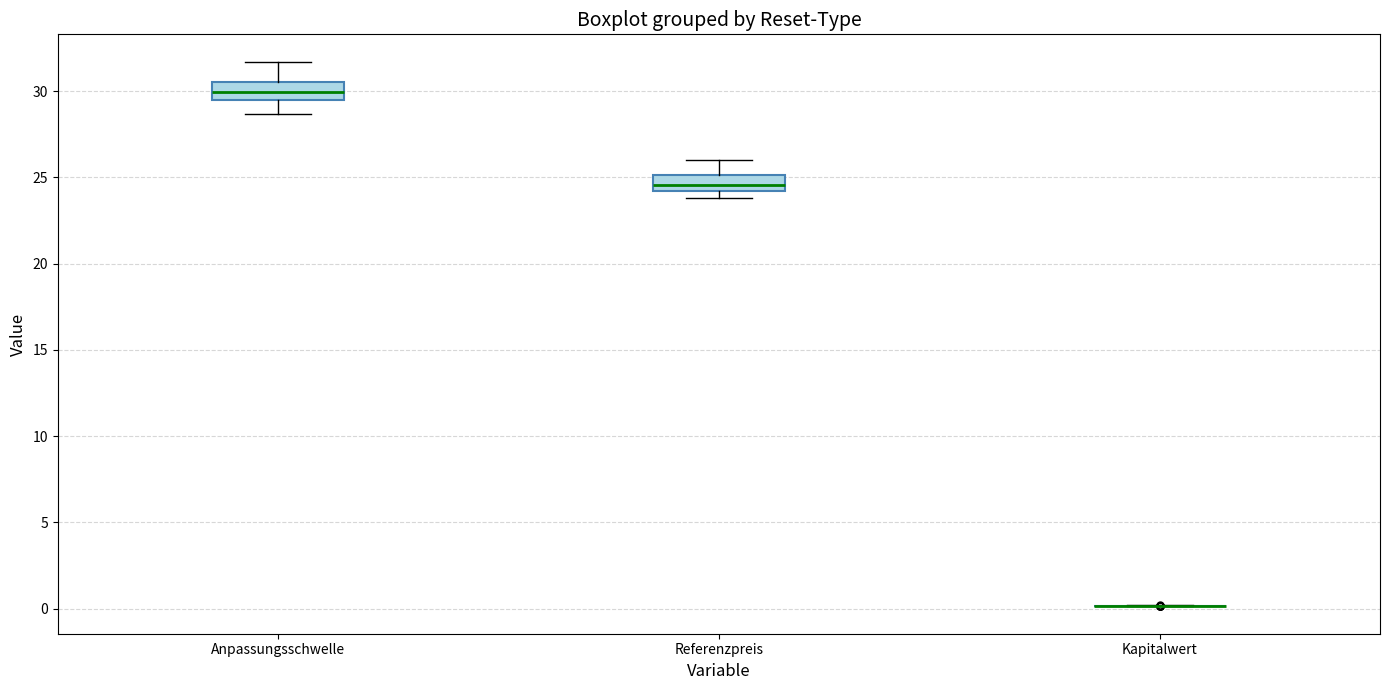

Reading left to right, read every box against the y-axis: the position of its median line, the range the box covers, and the ends of its whiskers. The values are not printed on the chart, so give them approximately, as read against the axis.

Anpassungsschwelle: median 30.0, box 29.5 to 30.5, whiskers 28.5 to 31.5
Referenzpreis: median 24.5, box 24.0 to 25.0, whiskers 24.0 (just below the box's lower edge) to 26.0
Kapitalwert: box collapsed to a line at 0.0, whiskers 0.0 to 0.0